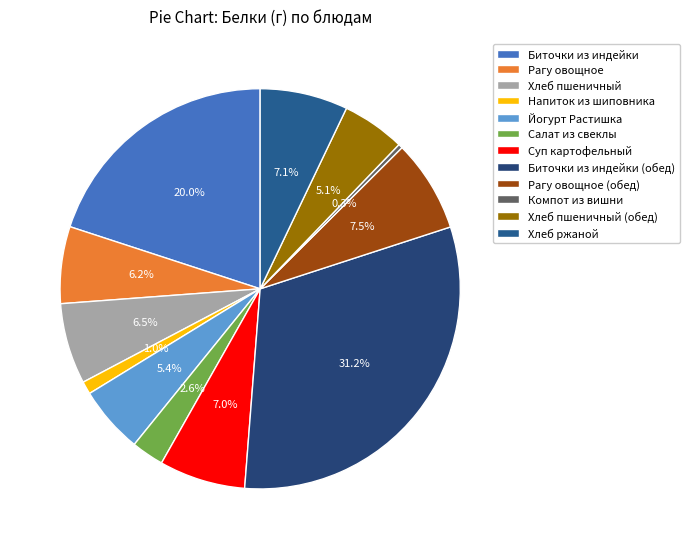

How many segments does this pie chart have?

12